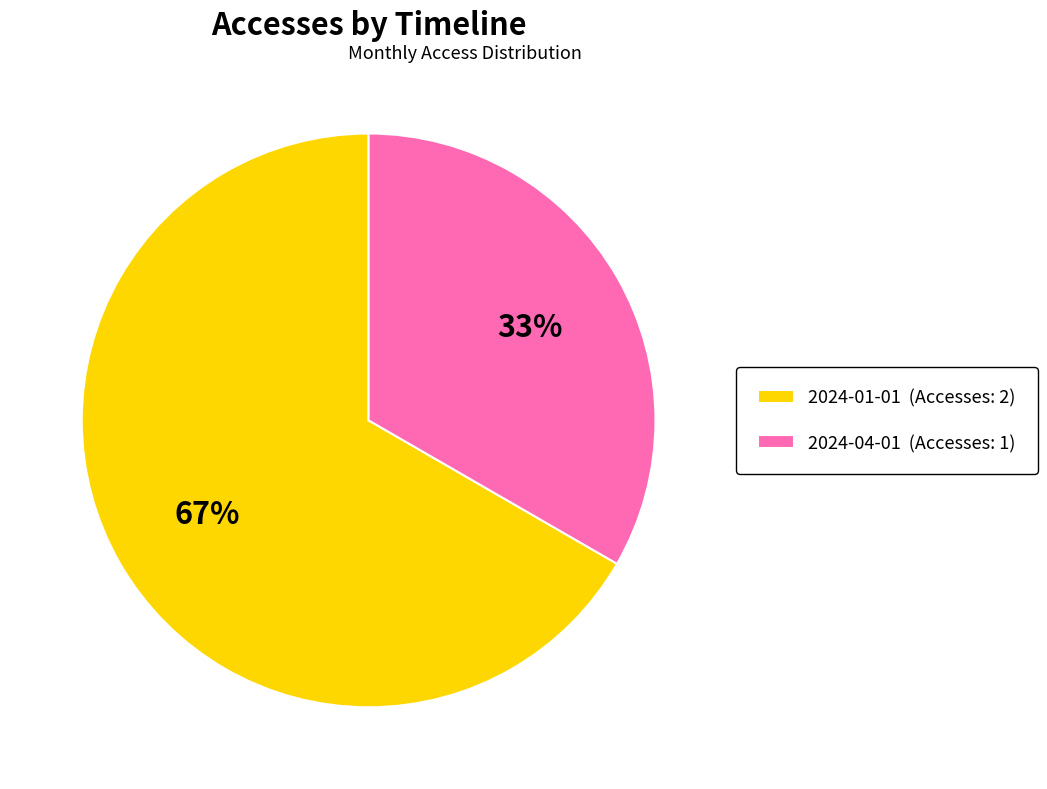

Is there any slice that represents more than half of the pie?

Yes